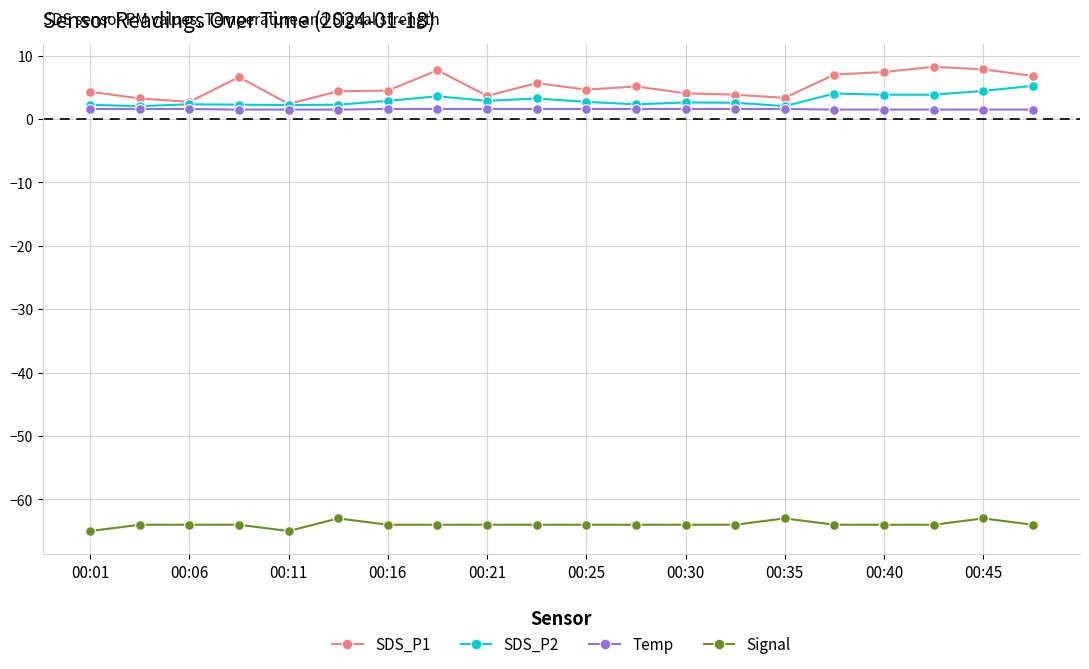

True or false: Signal has more than 0 interior local peaks.

True